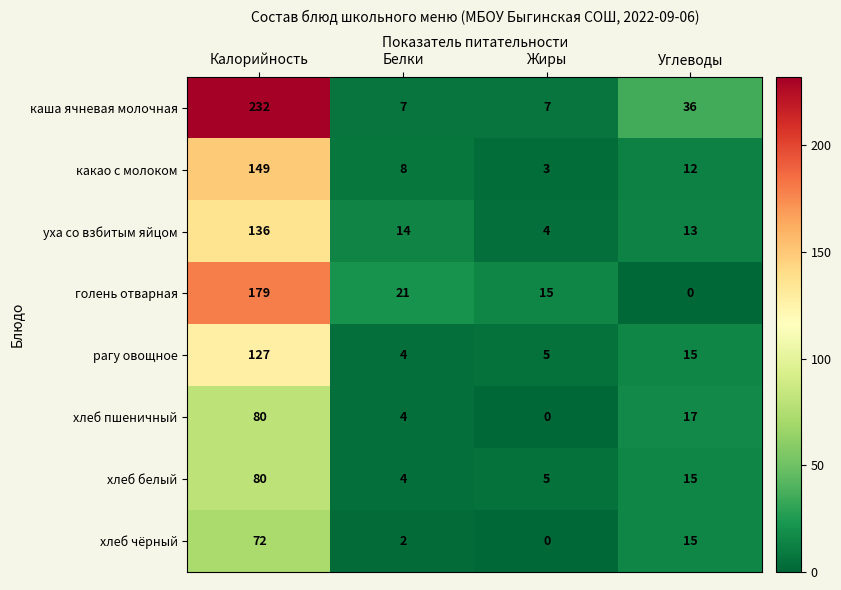

At which label is уха со взбитым яйцом closest to 70?

Белки